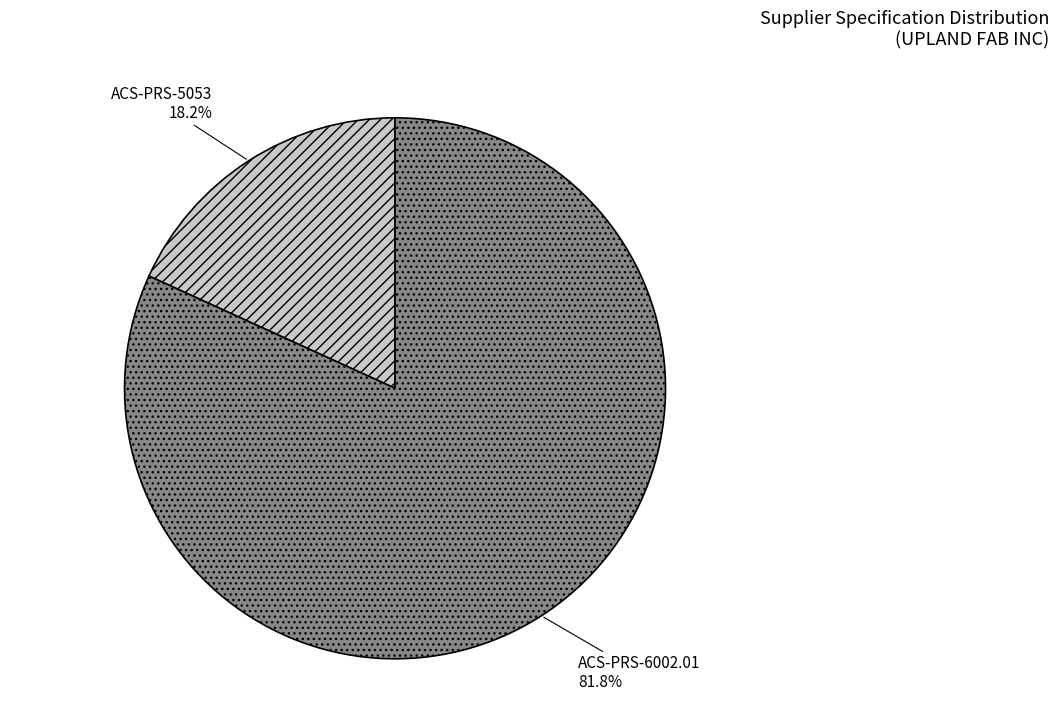

How many segments does this pie chart have?

2